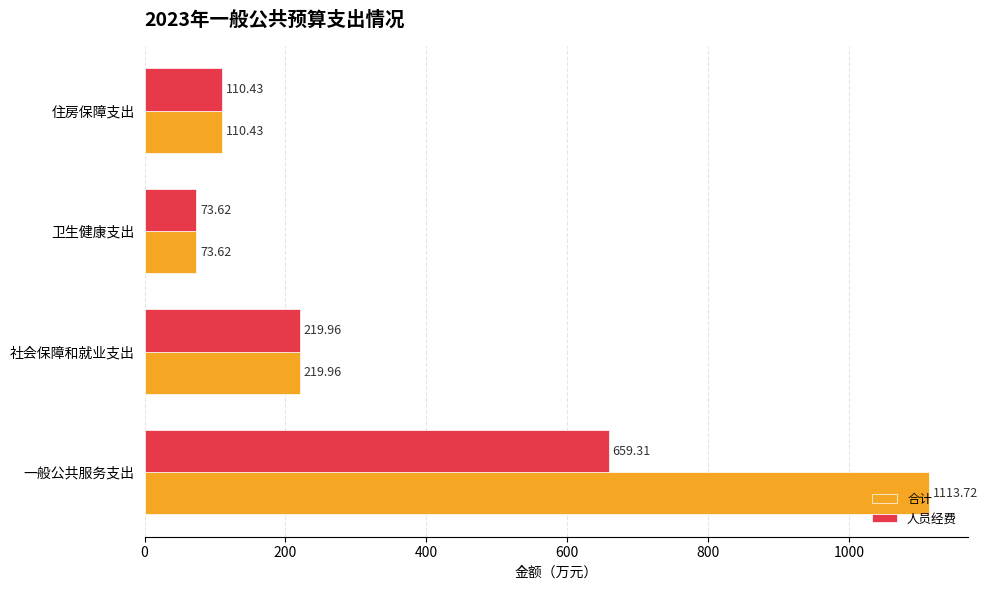

Rank the series by their average value, from lowest to highest.

人员经费, 合计